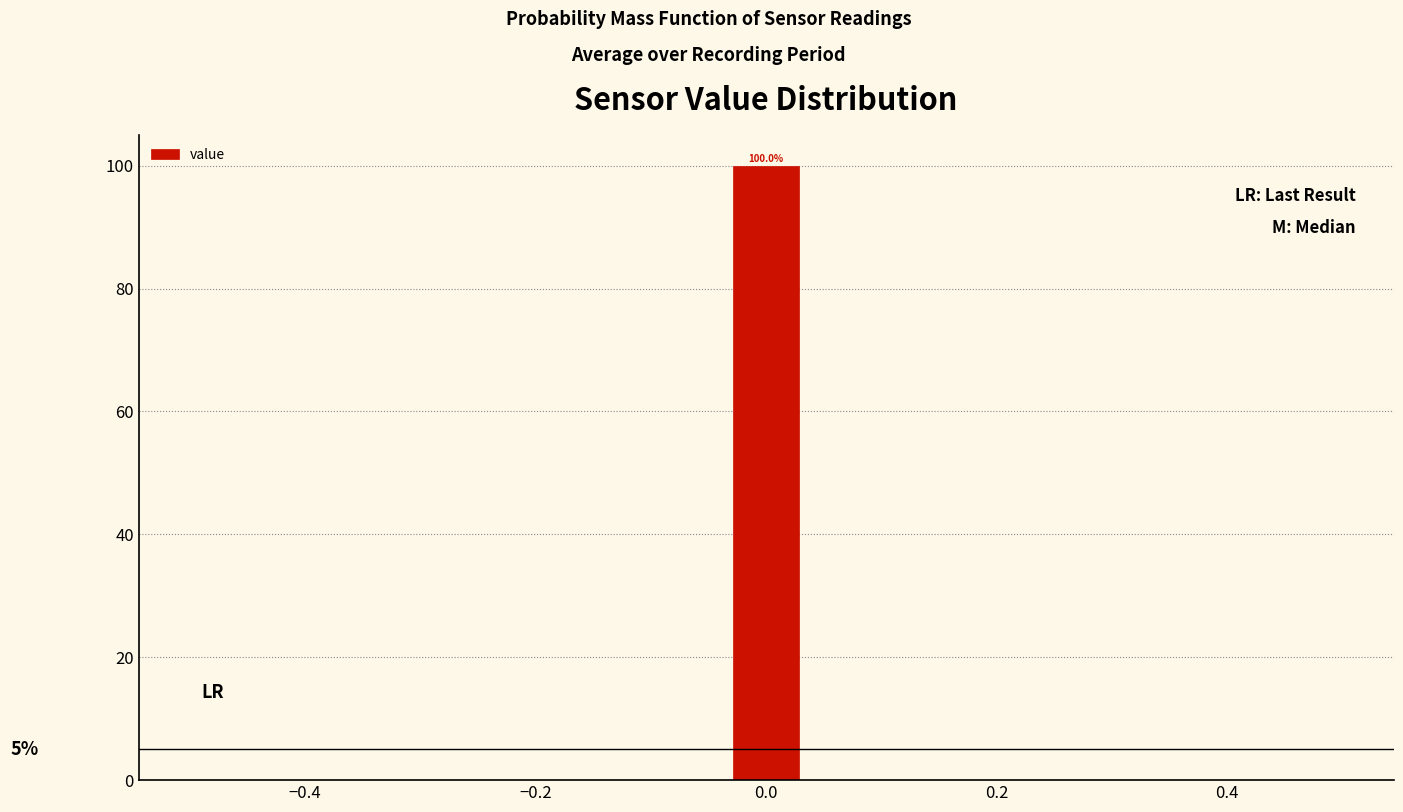

Read against the x-axis, roughly where is the centre of the tallest bar?

0.00